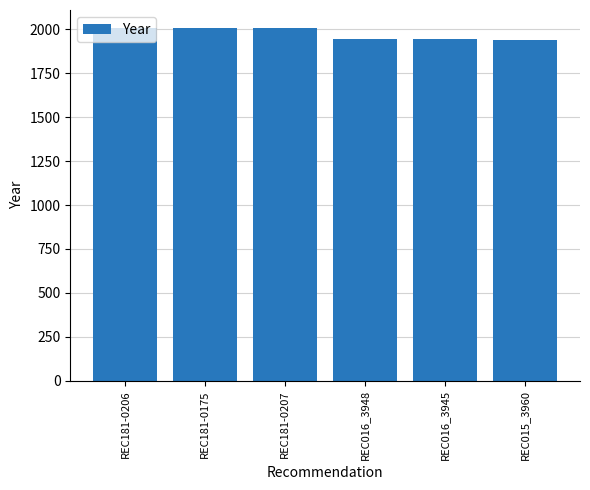

What is the greatest value displayed?

2010